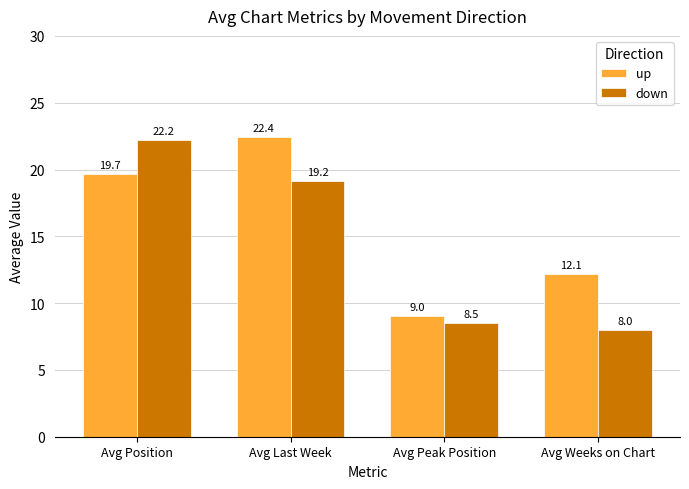

What is the label of the 4th bar from the right?

Avg Position